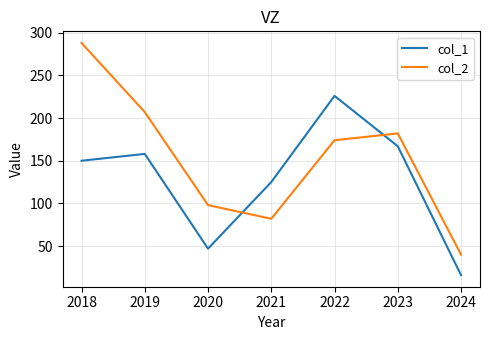

What is the difference between the highest and lowest values at 2020?

51